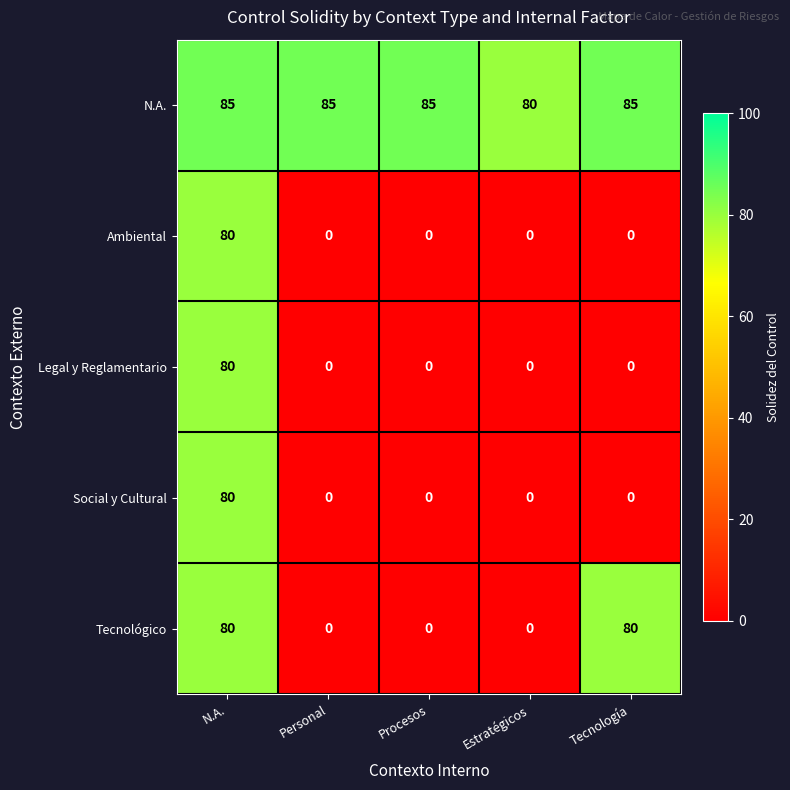

At how many categories does at least one series exceed 37?

5